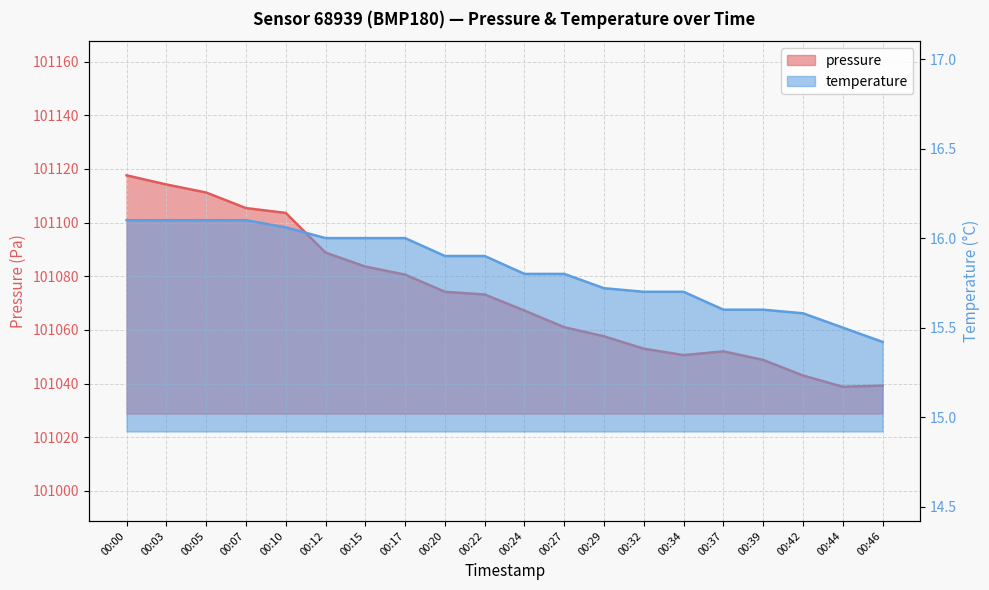

How many lines are shown in the chart?

2